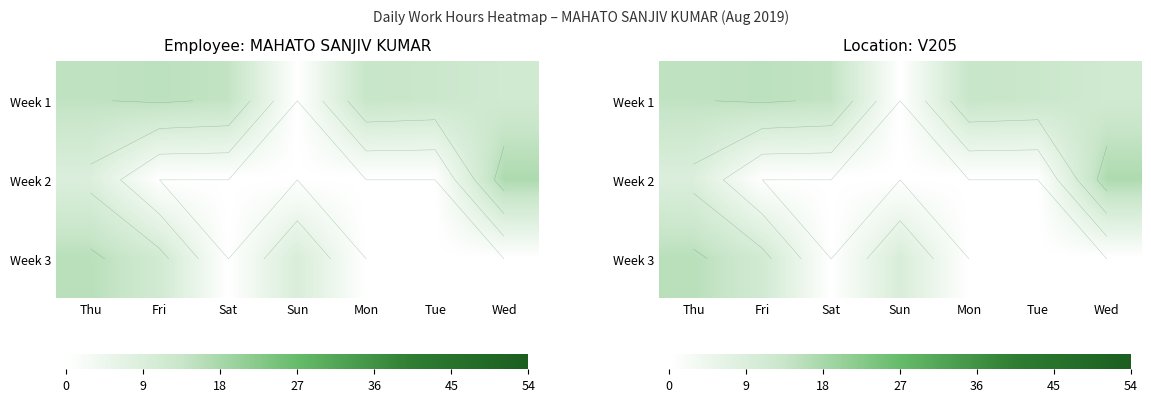

The value of Week 3 at Tue is -8.9. True or false?

False